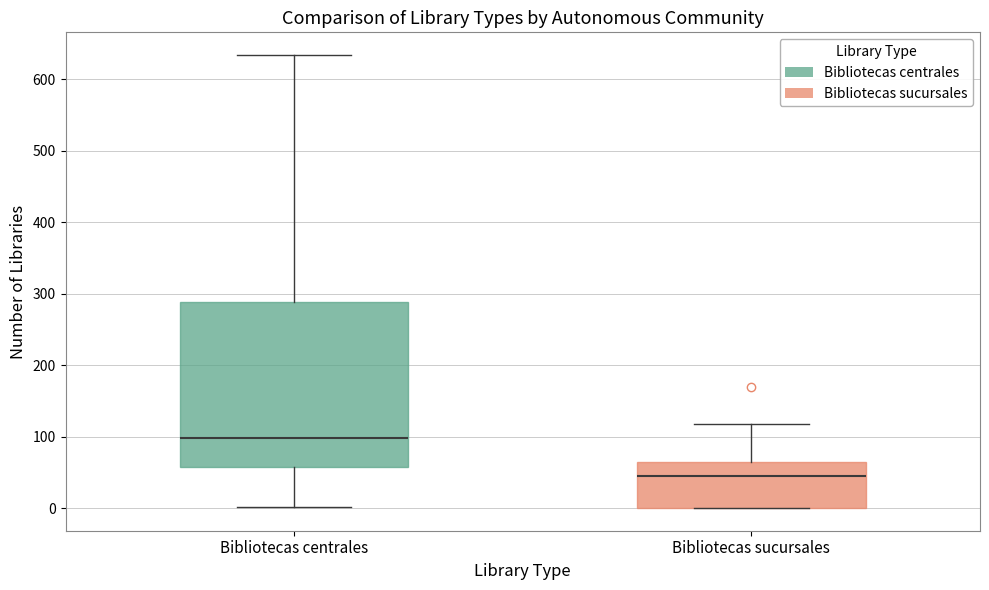

Where is the upper edge of the box for Bibliotecas centrales on the y-axis? The values are not printed on the chart, so give them approximately, as read against the axis.

290